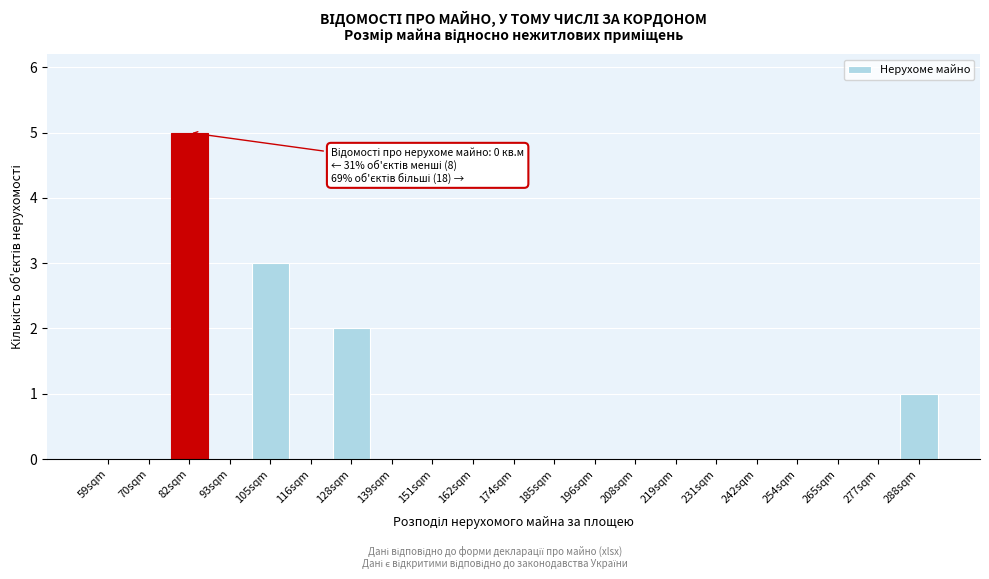

Reading left to right, what are all the values shown in this chart?

59sqm=0	70sqm=0	82sqm=5	93sqm=0	105sqm=3	116sqm=0	128sqm=2	139sqm=0	151sqm=0	162sqm=0	174sqm=0	185sqm=0	196sqm=0	208sqm=0	219sqm=0	231sqm=0	242sqm=0	254sqm=0	265sqm=0	277sqm=0	288sqm=1